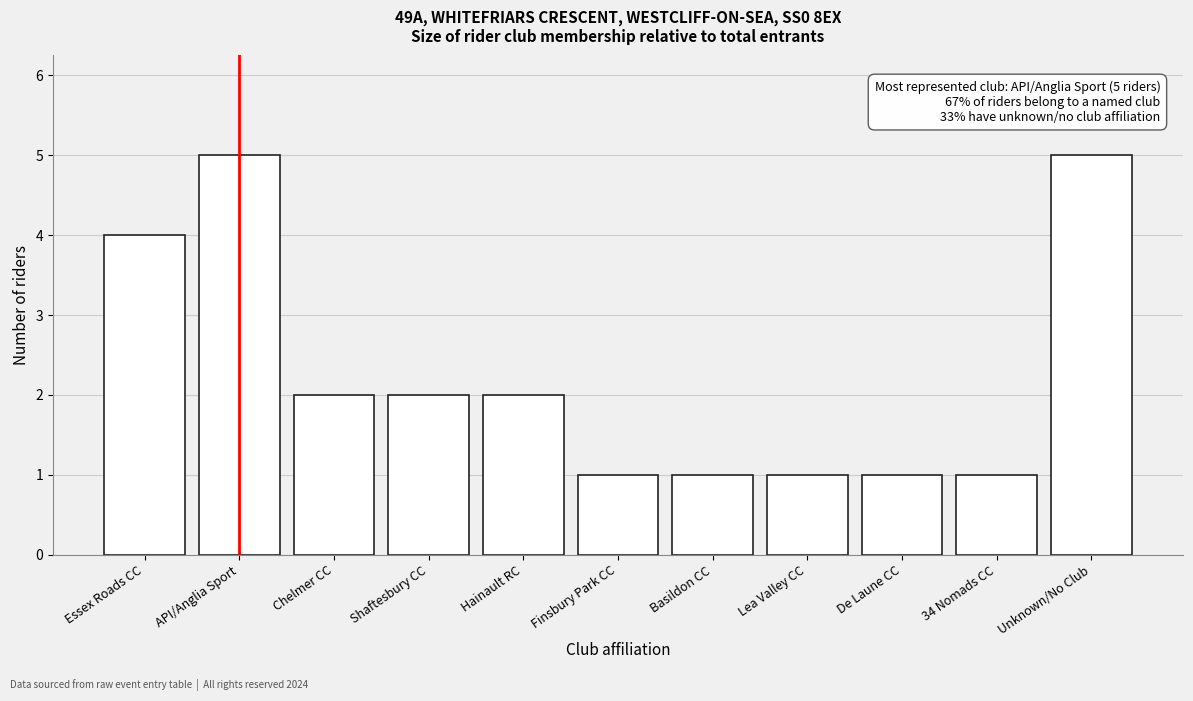

Reading right to left, extract all data points from this chart.

Unknown/No Club=5	34 Nomads CC=1	De Laune CC=1	Lea Valley CC=1	Basildon CC=1	Finsbury Park CC=1	Hainault RC=2	Shaftesbury CC=2	Chelmer CC=2	API/Anglia Sport=5	Essex Roads CC=4